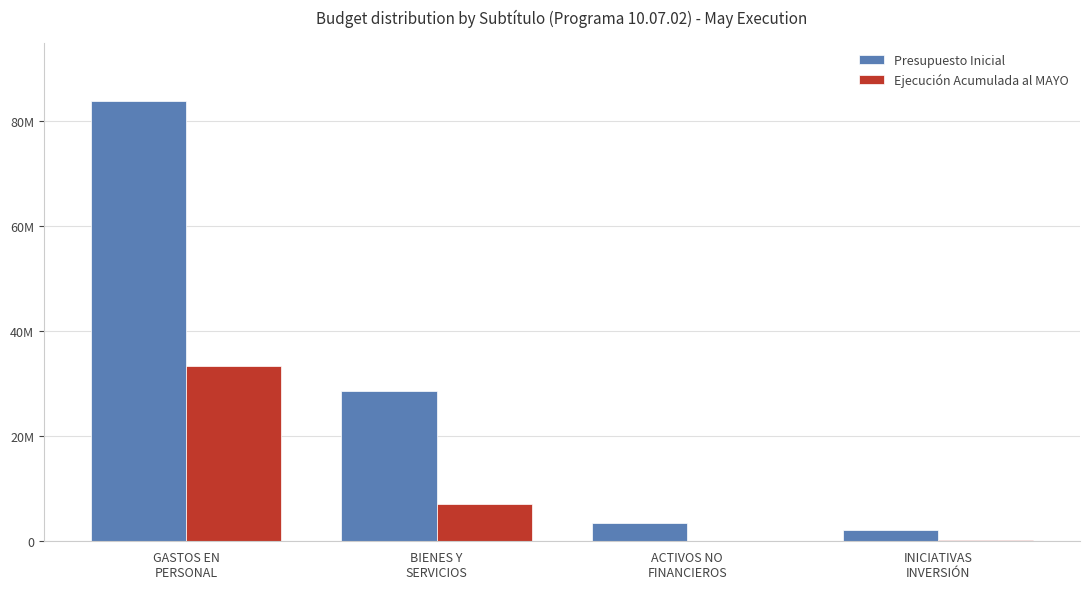

What are all the series names shown in the legend?

Presupuesto Inicial, Ejecución Acumulada al MAYO